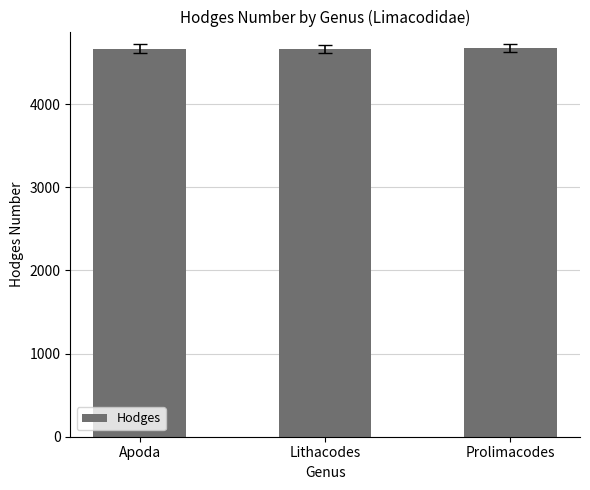

What value does the data have at Prolimacodes?

4671